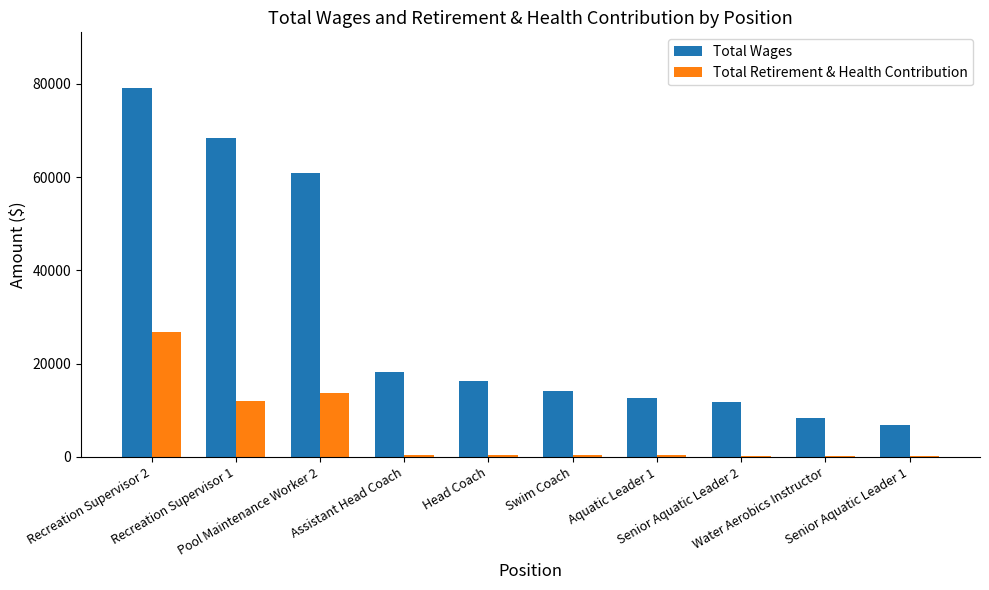

What is the highest value of the Total Retirement & Health Contribution series?

26710